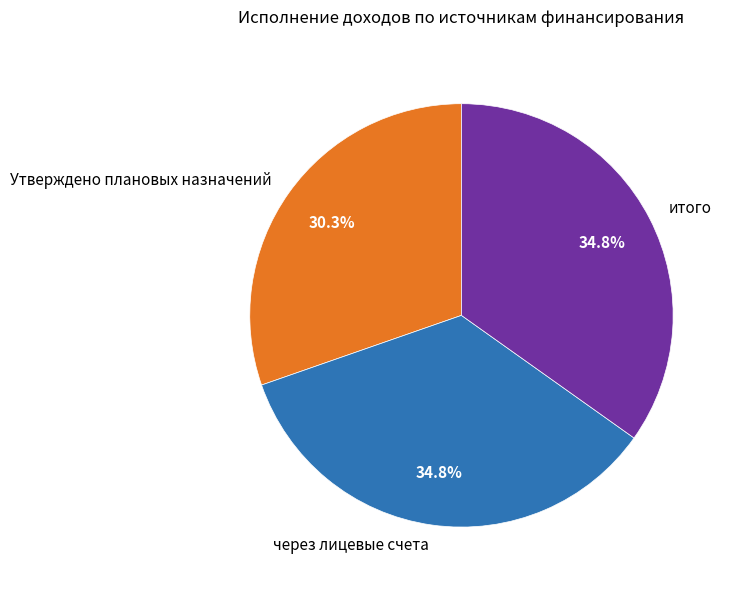

Is there any slice that represents more than half of the pie?

No